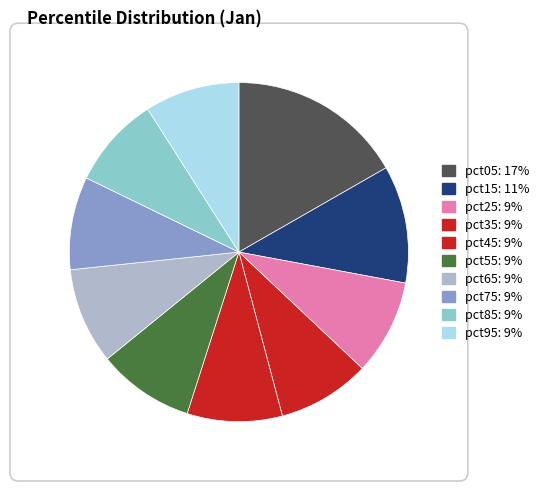

Does any single category account for the majority?

No